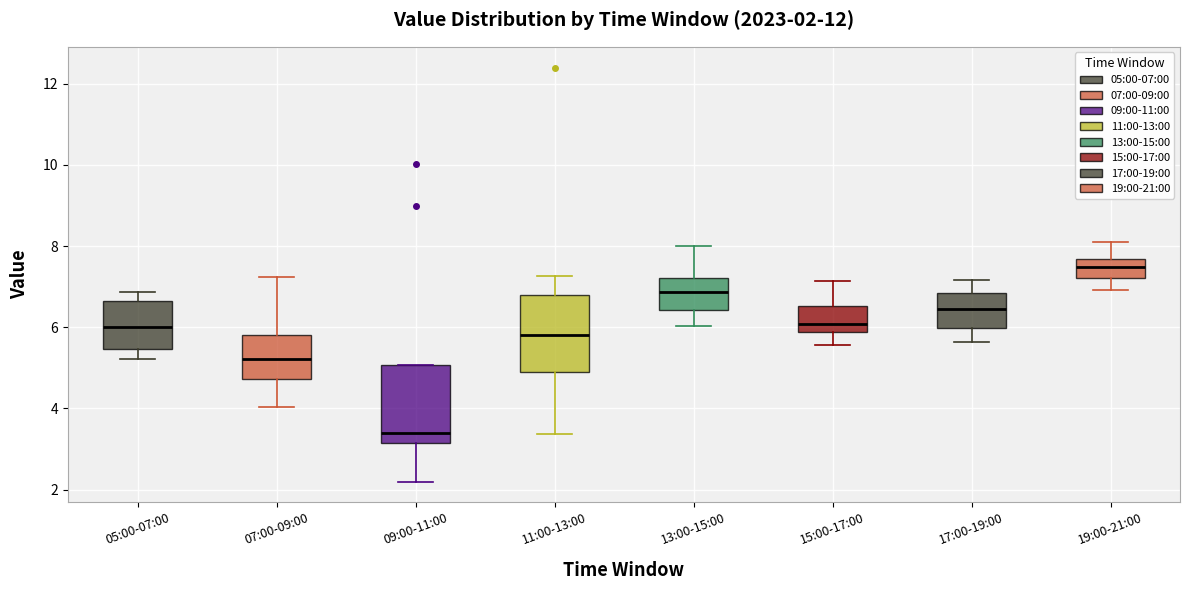

Which box's median line is the lowest?

09:00-11:00